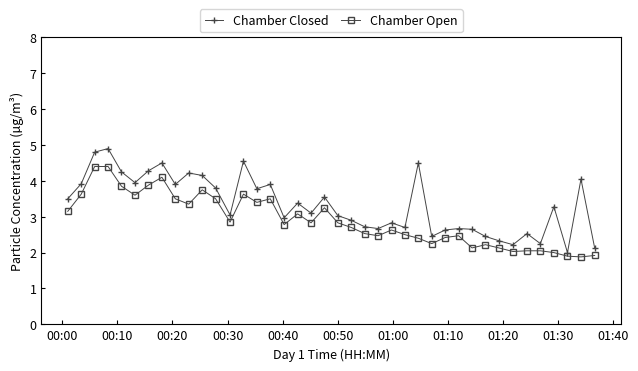

What is the difference between the second highest and second lowest values in the Chamber Open series?

2.5